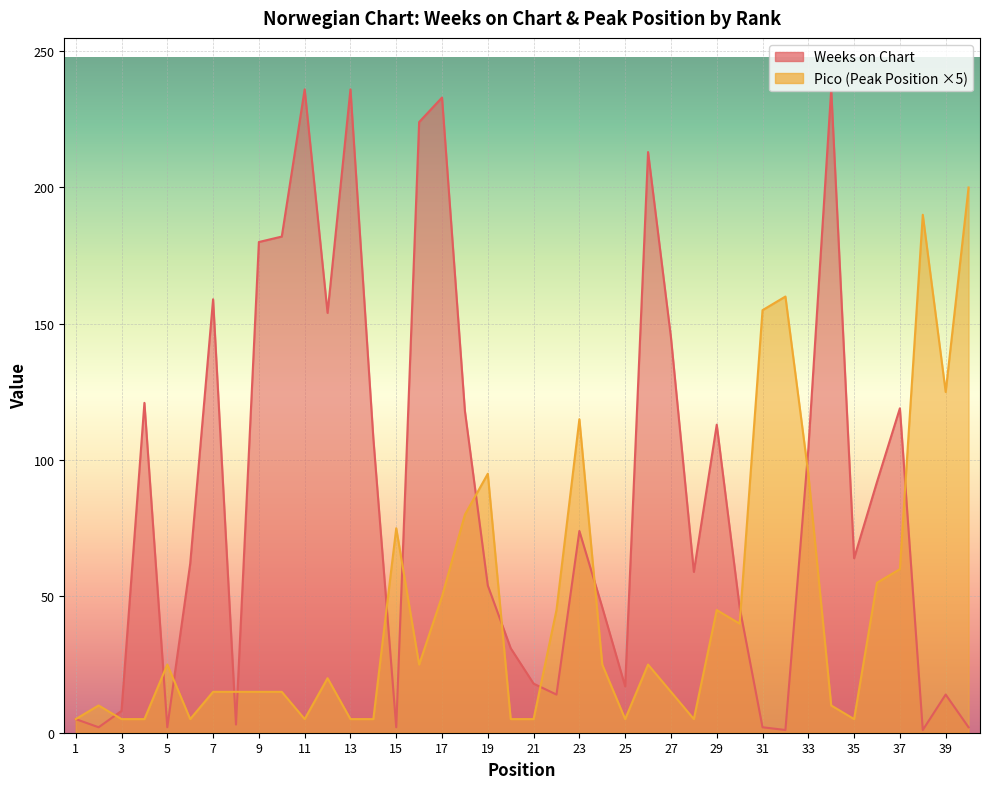

The value of Weeks on Chart at 12 is 154. True or false?

True